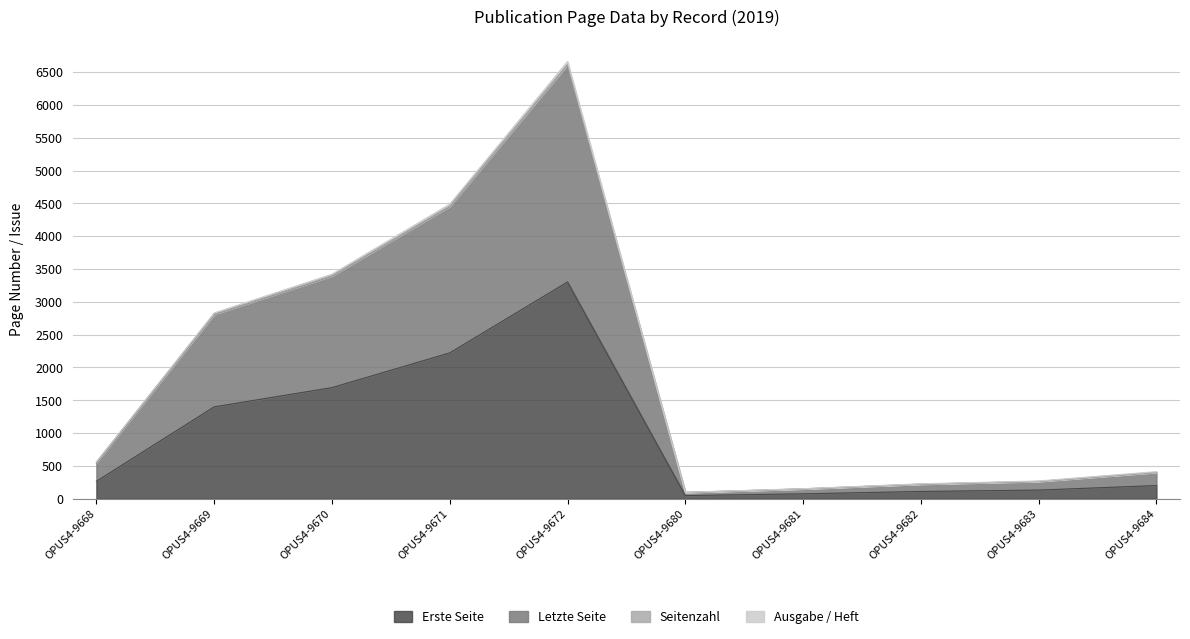

Does the chart have visible grid lines?

Yes